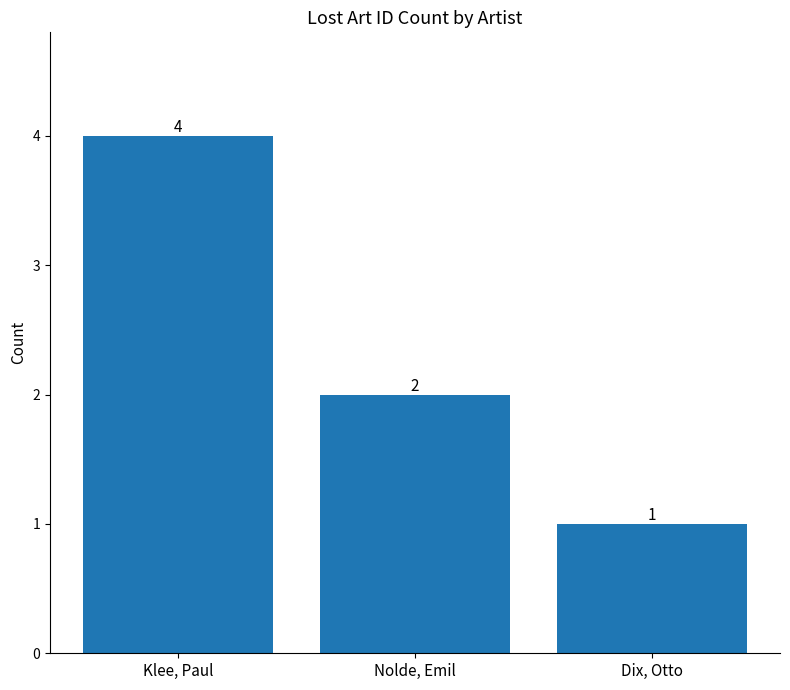

What is the value of the 2nd bar from the left?

2